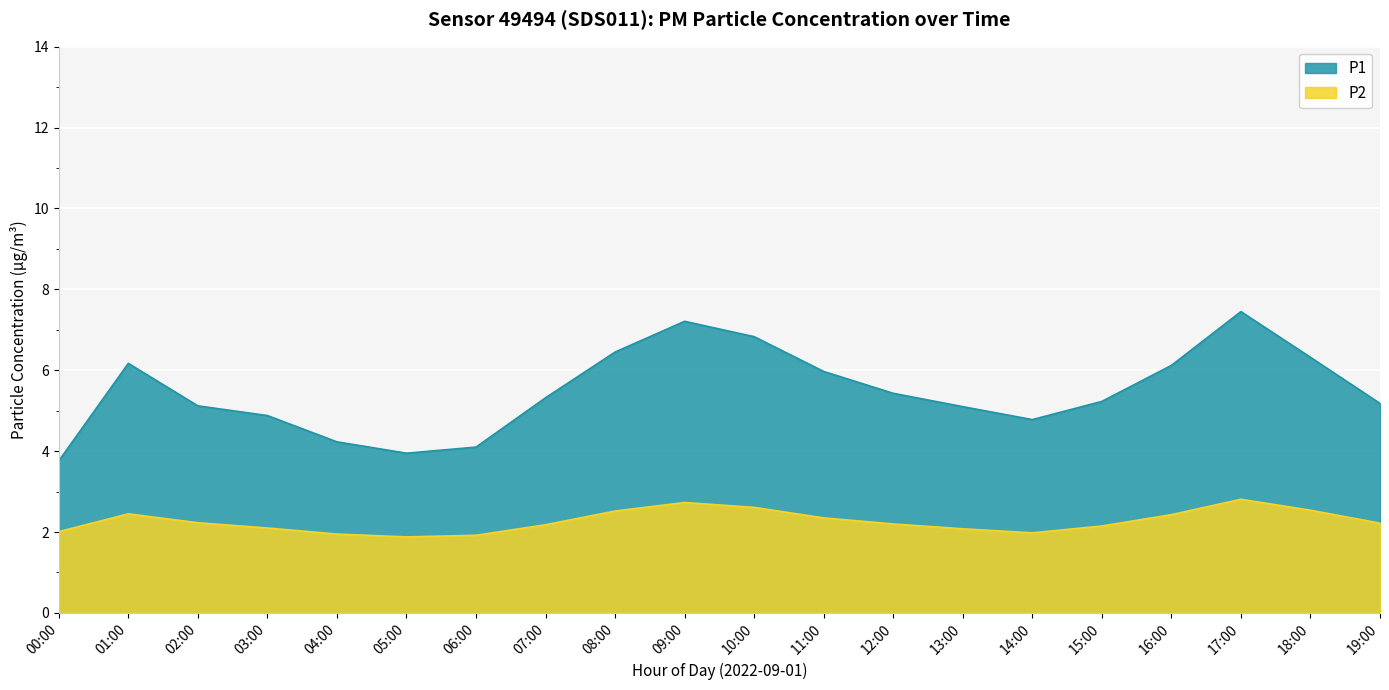

Which label corresponds to the largest value in the chart?

17:00